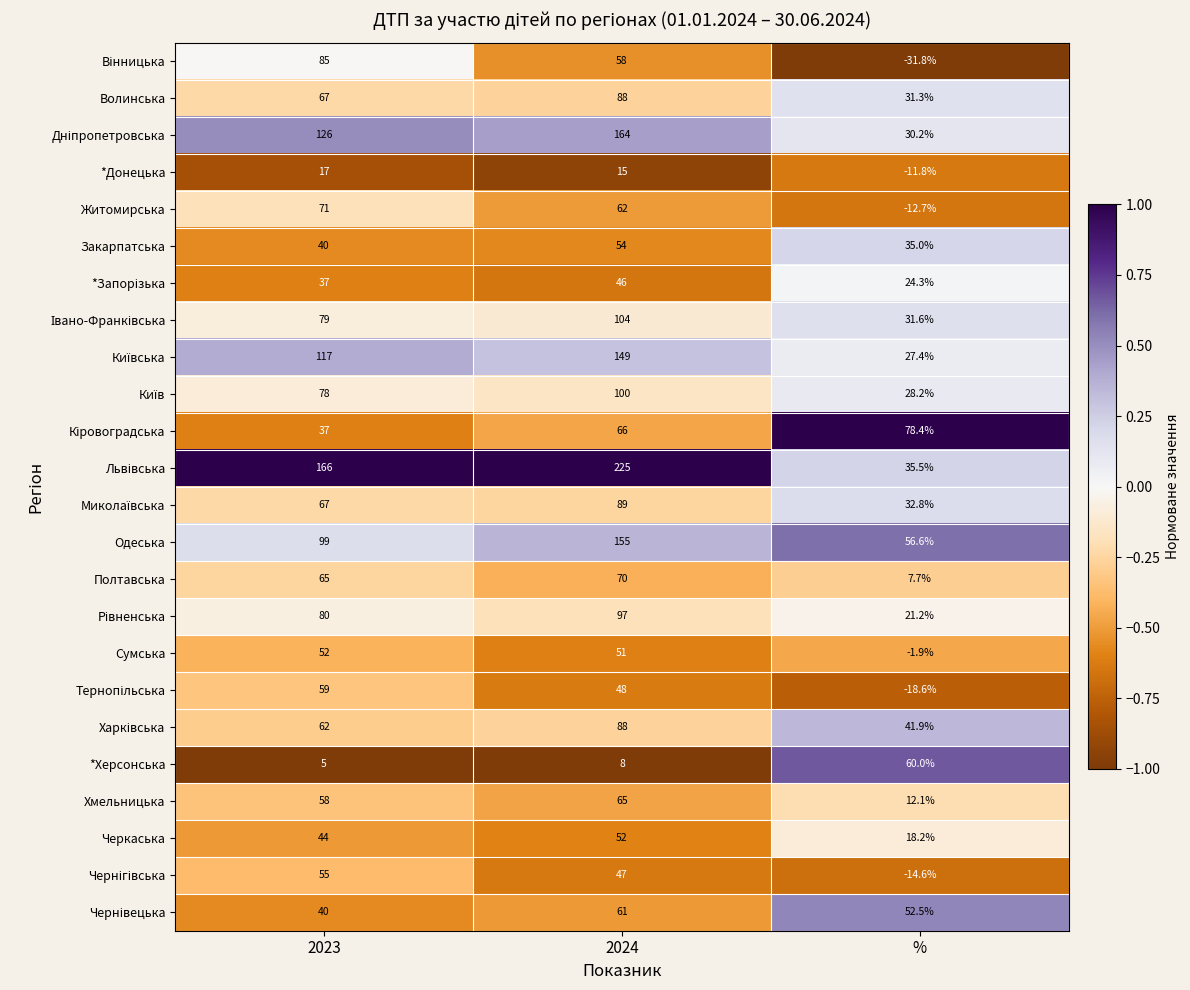

What is the sum of the Житомирська values at 2023 and 2024?

133.0